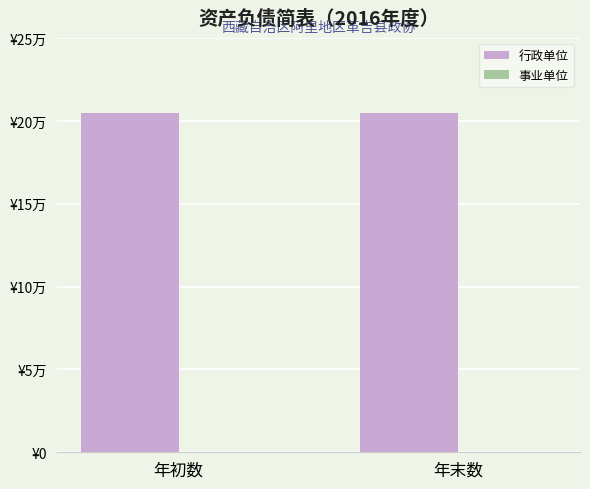

Count the number of data series in this chart.

2